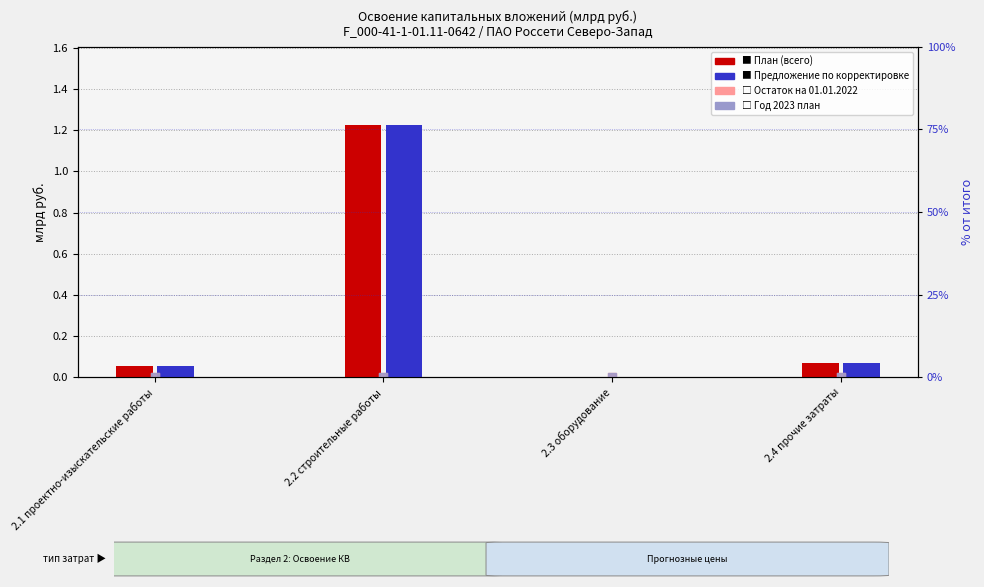

At how many categories does at least one series exceed 0?

3